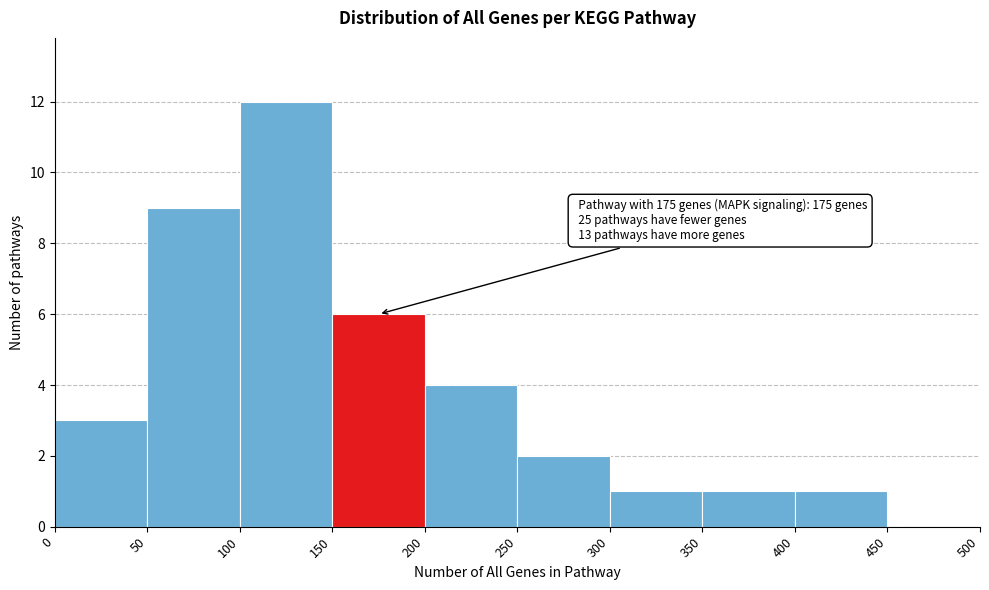

Over which range of the x-axis is the bar tallest?

100 to 150